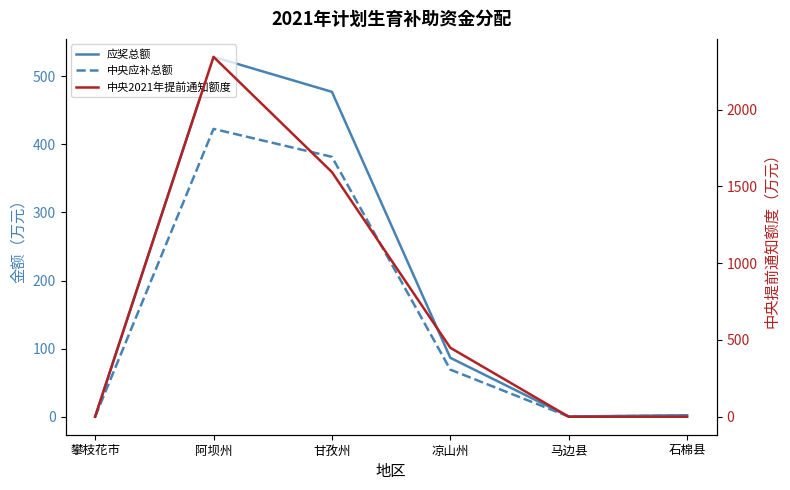

Is it true that 中央应补总额 equals 381.6 at 甘孜州?

True